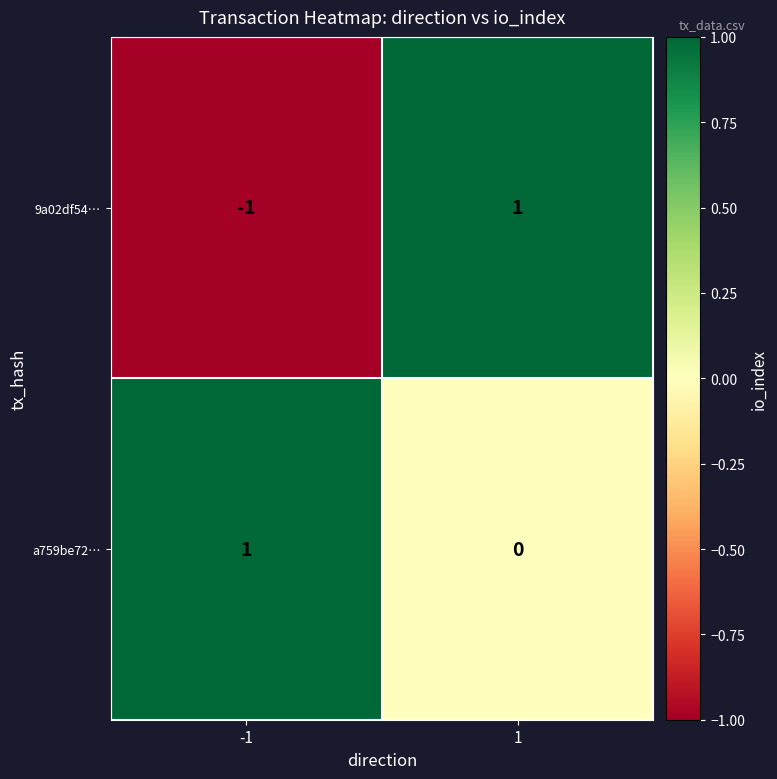

Is the value of 9a02df54… at 1 greater than the value of a759be72… at 1?

Yes